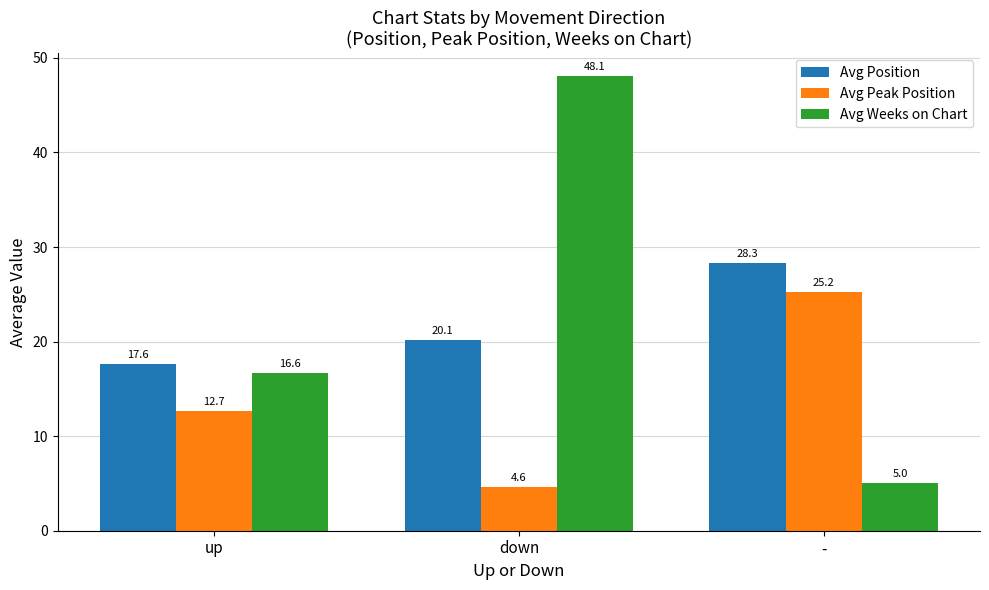

What is the value of the Avg Weeks on Chart bar at the 2nd from the left?

48.1